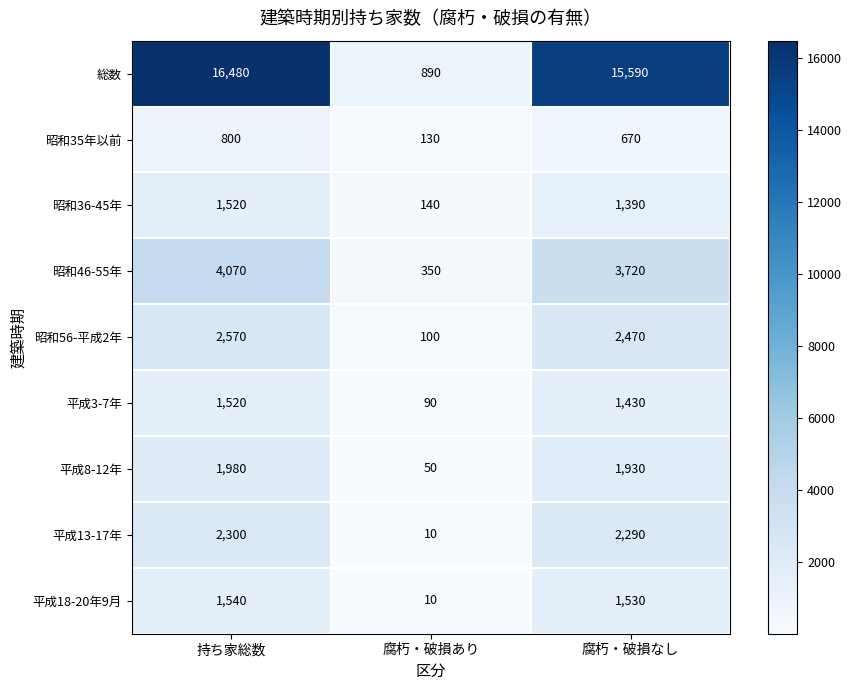

What is the total value across all series at 腐朽・破損あり?

1770